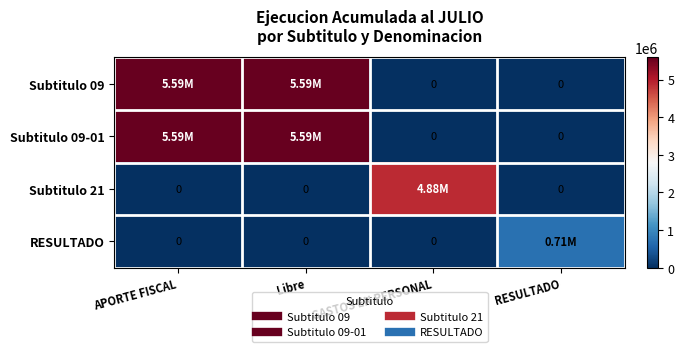

What is the total value across all series at APORTE FISCAL?

11175930